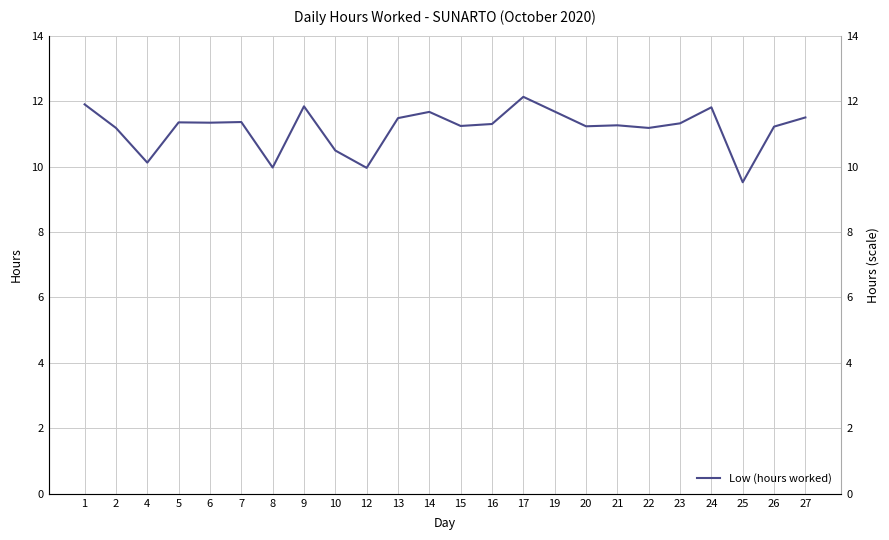

The value at 5 is 11.3. True or false?

True